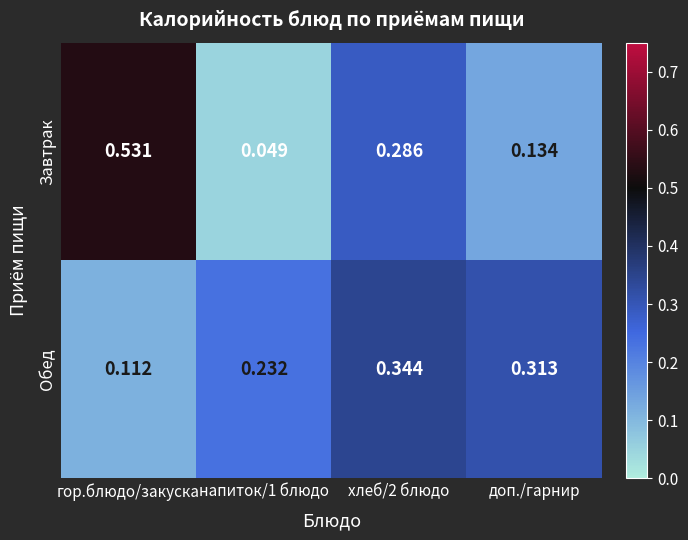

How many categories are shown in the chart?

4